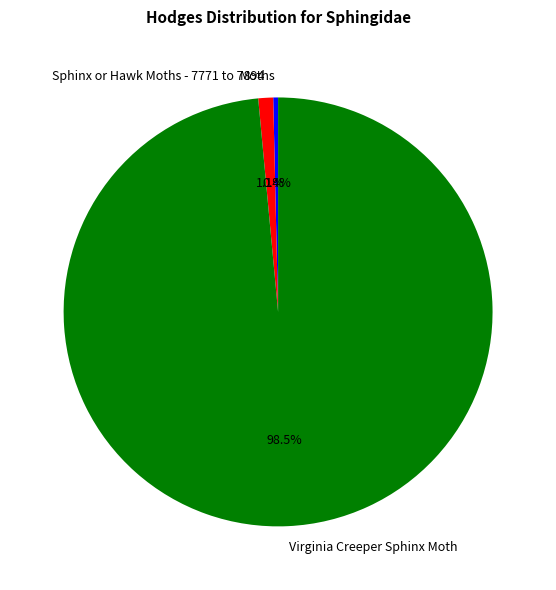

How many segments does this pie chart have?

3